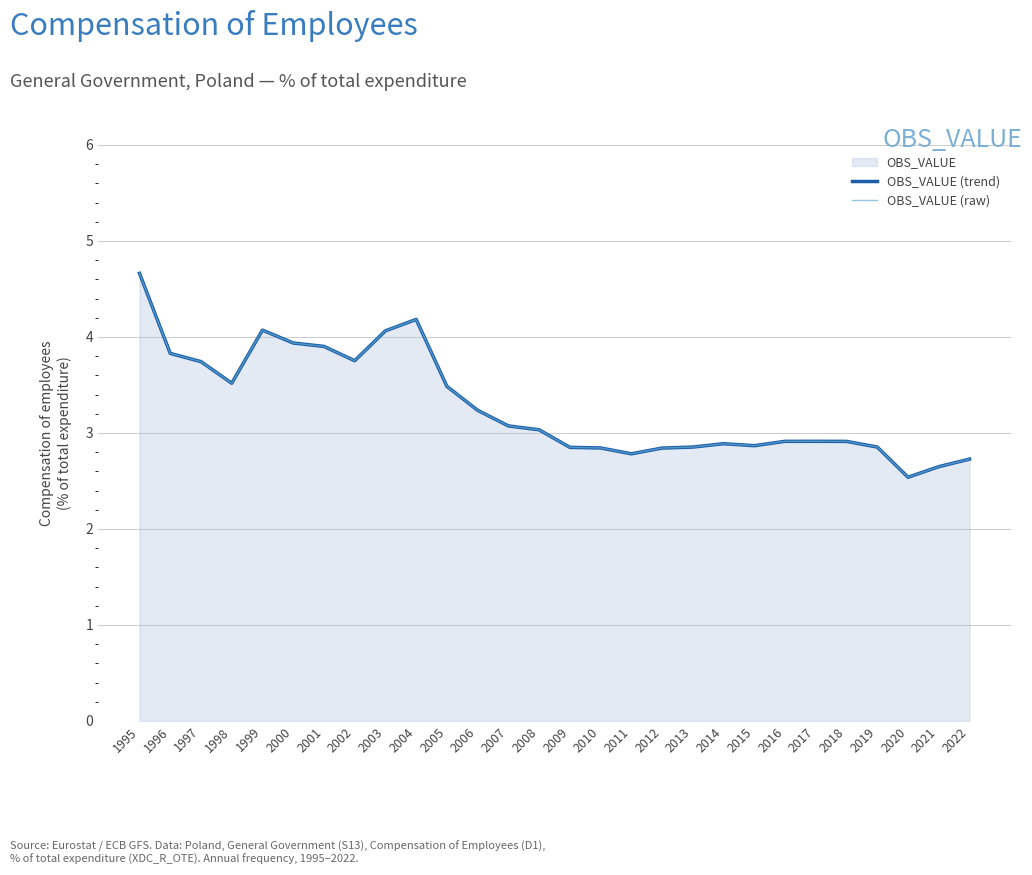

In OBS_VALUE (raw), how many points are higher than both neighbors (excluding endpoints)?

4